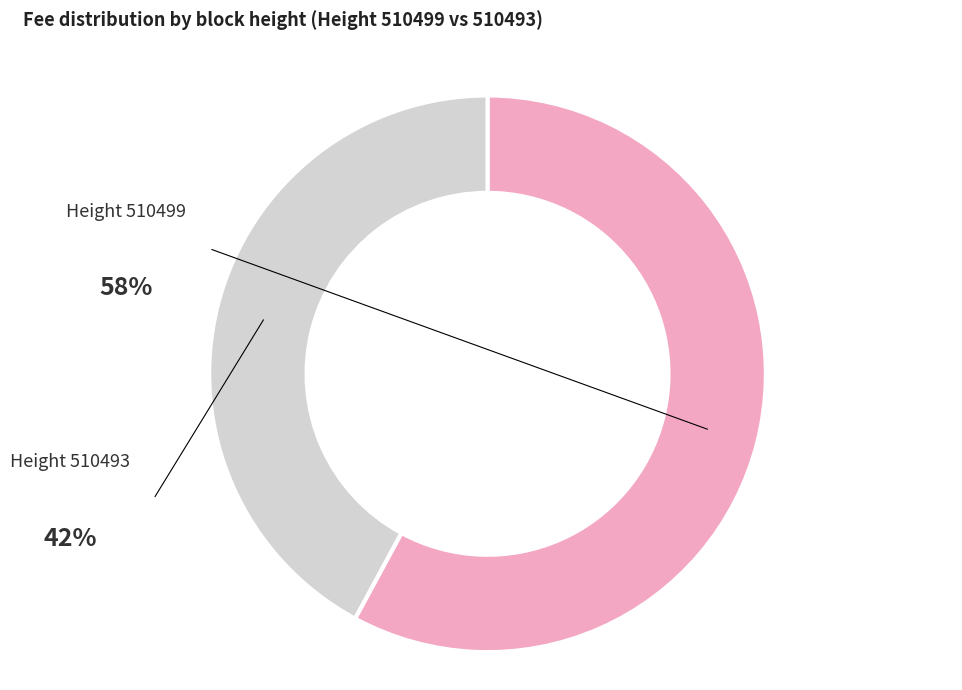

The 510499 slice represents 58% of the pie. True or false?

True